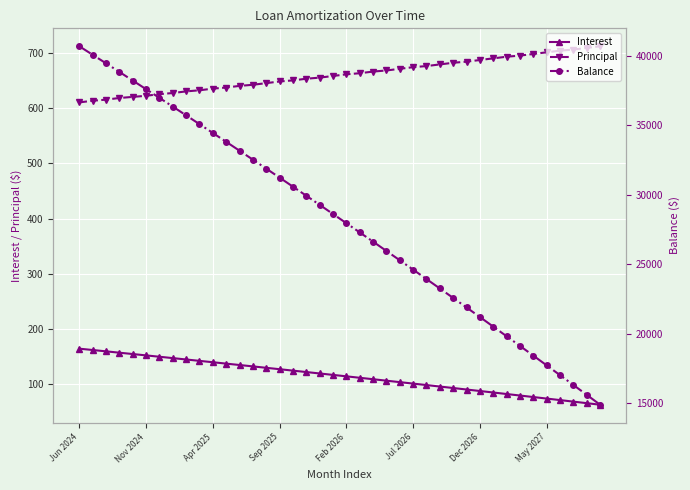

Which series has the largest range (max minus min)?

Balance